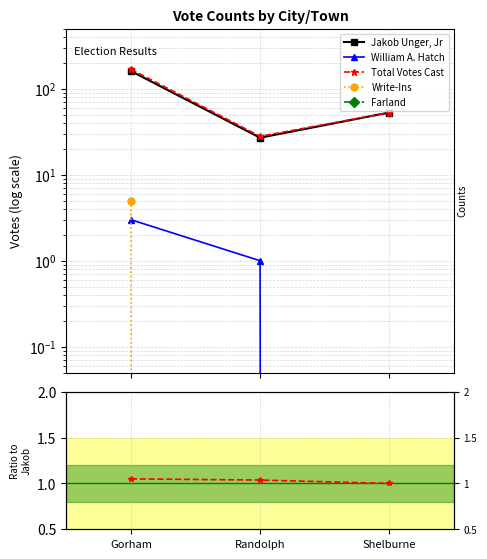

Which label corresponds to the largest value in the chart?

Gorham